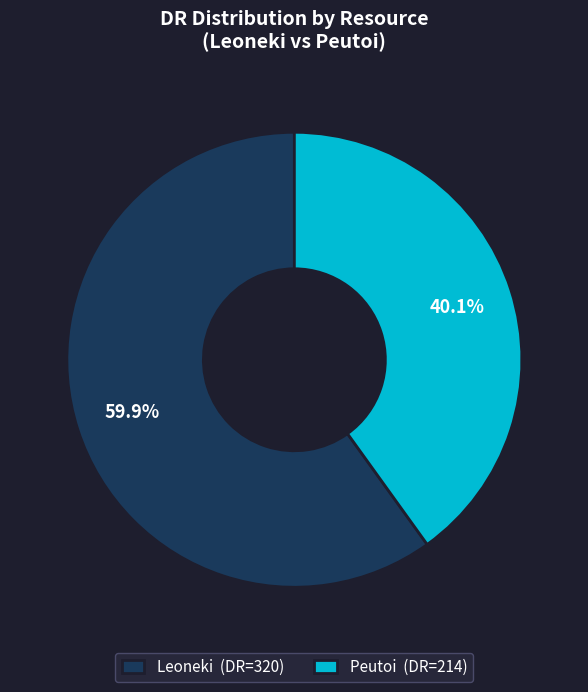

What percentage is the Peutoi slice, to the nearest percent?

40%